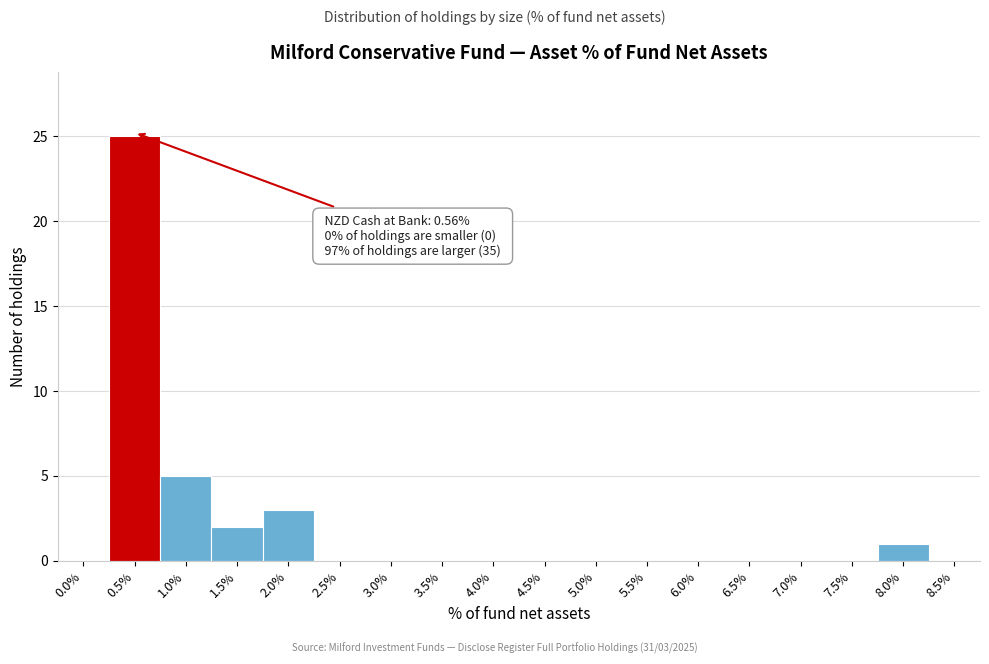

Reading left to right, what are all the values shown in this chart?

0.0%=0	0.5%=25	1.0%=5	1.5%=2	2.0%=3	2.5%=0	3.0%=0	3.5%=0	4.0%=0	4.5%=0	5.0%=0	5.5%=0	6.0%=0	6.5%=0	7.0%=0	7.5%=0	8.0%=1	8.5%=0